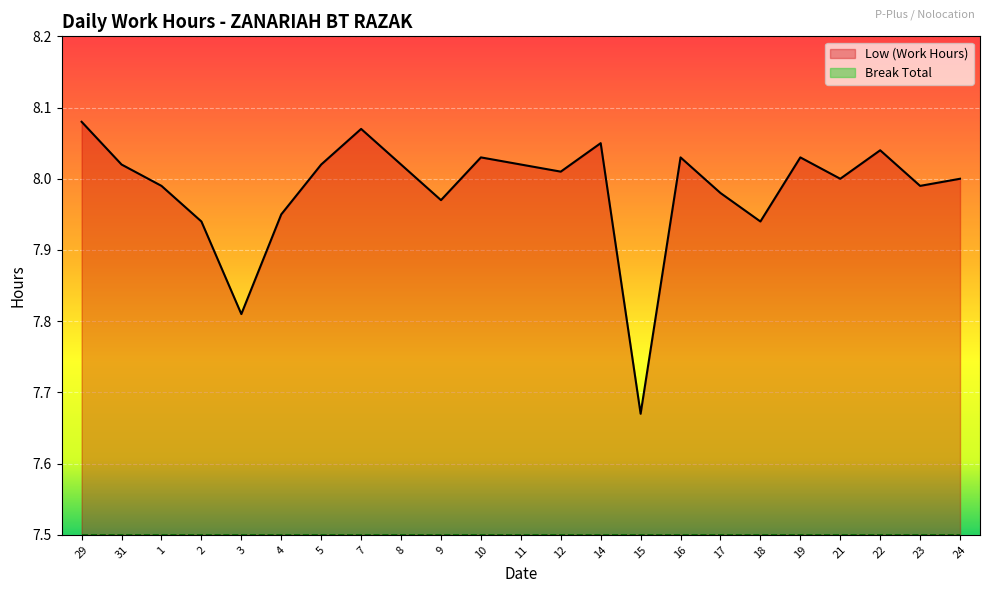

Reading left to right, what are all the values shown in this chart?

29=8.1	31=8.0	1=8.0	2=7.9	3=7.8	4=8.0	5=8.0	7=8.1	8=8.0	9=8.0	10=8.0	11=8.0	12=8.0	14=8.1	15=7.7	16=8.0	17=8.0	18=7.9	19=8.0	21=8.0	22=8.0	23=8.0	24=8.0